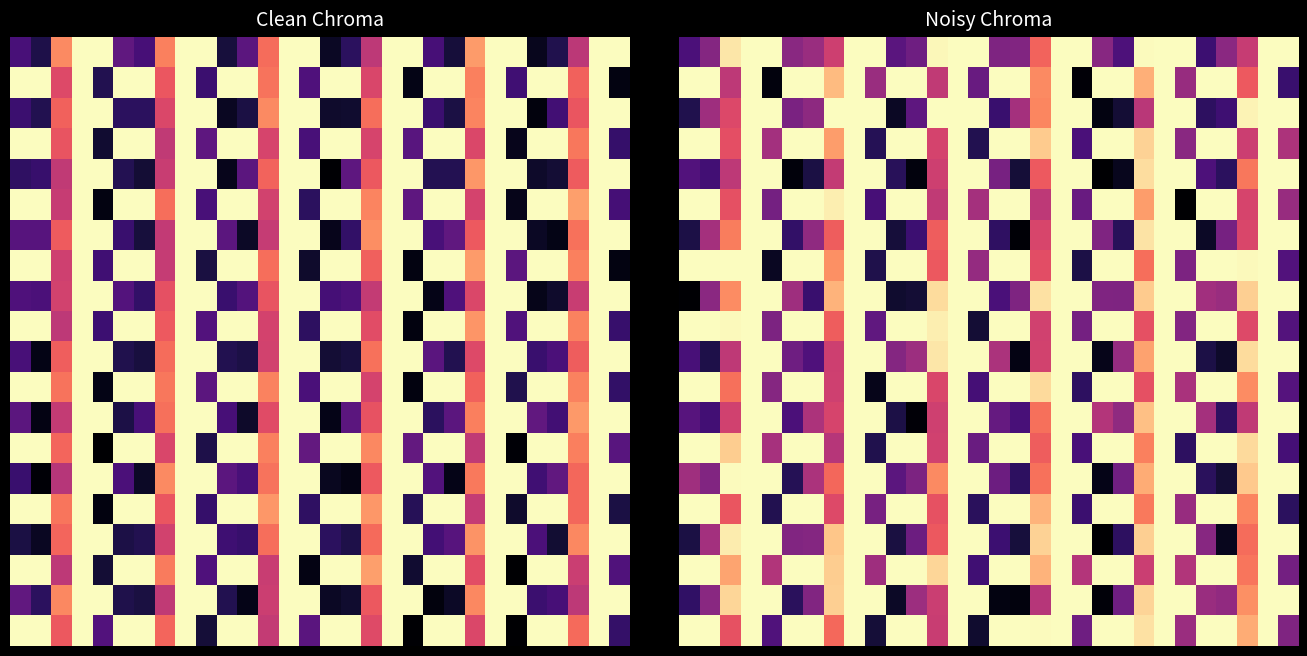

At which category is the sum across all series the highest?

3